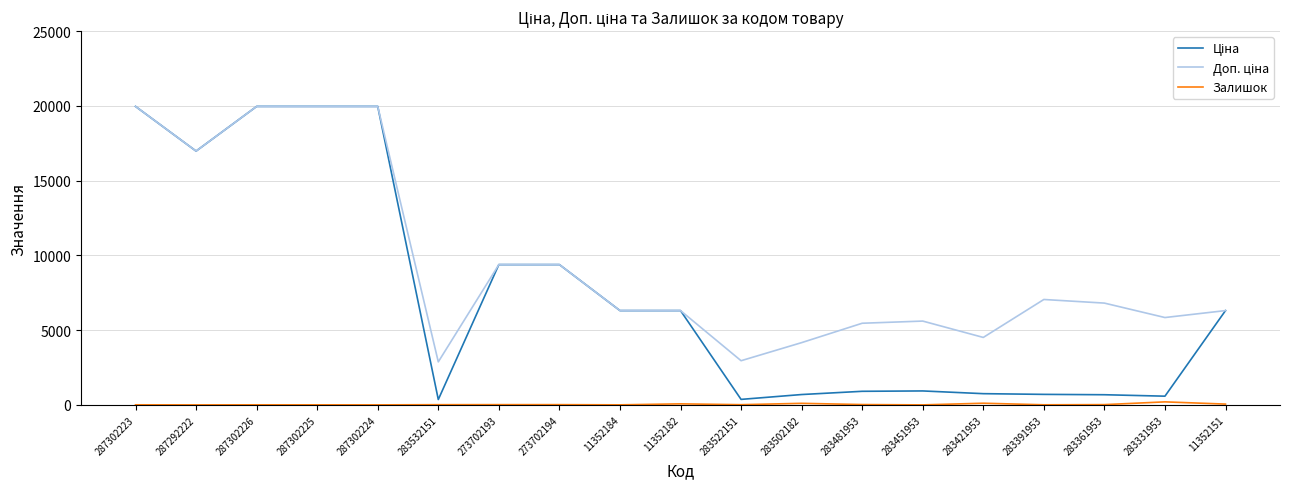

What is the difference between the Залишок values at 287292222 and 283331953?

202.0